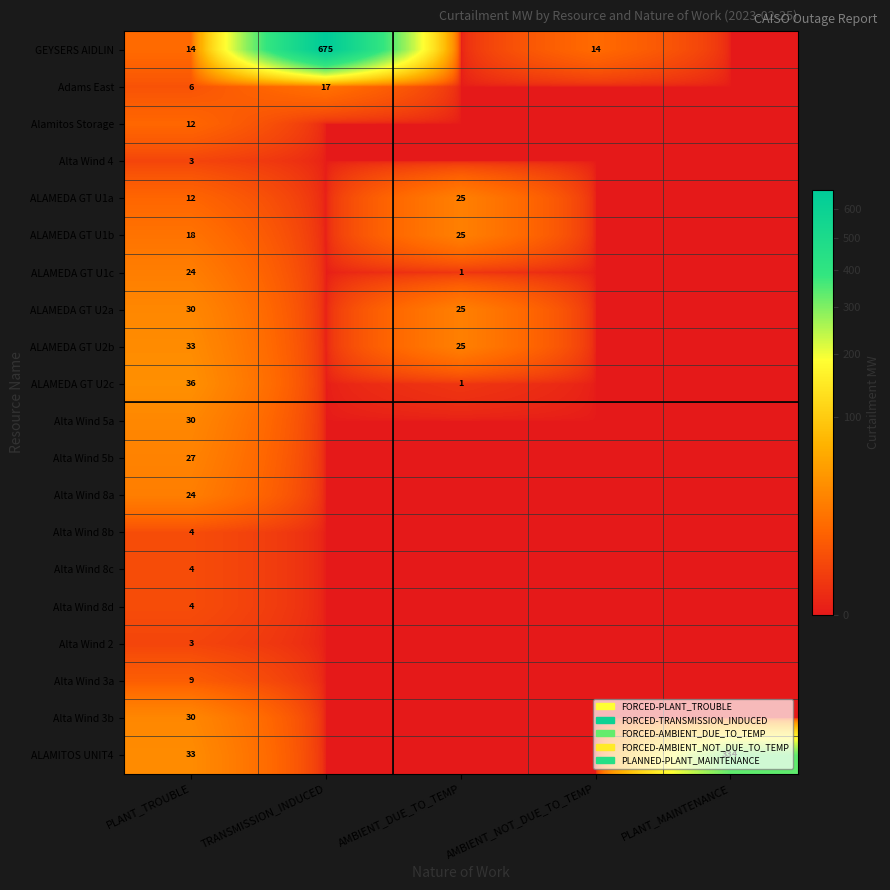

Is it true that Alta Wind 3b equals 42 at PLANT_TROUBLE?

False